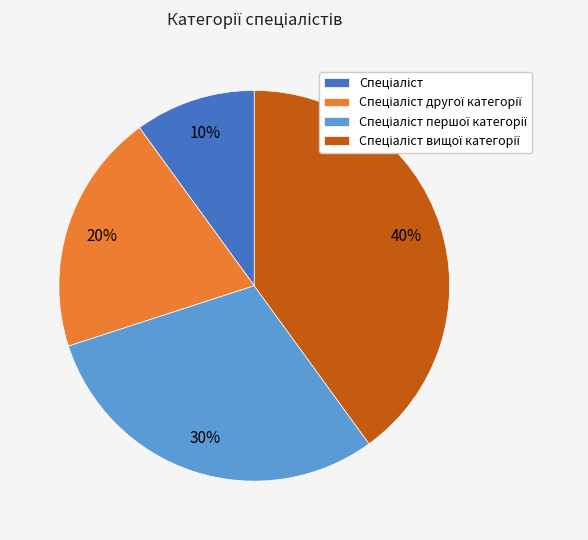

Is there a majority slice in this chart?

No